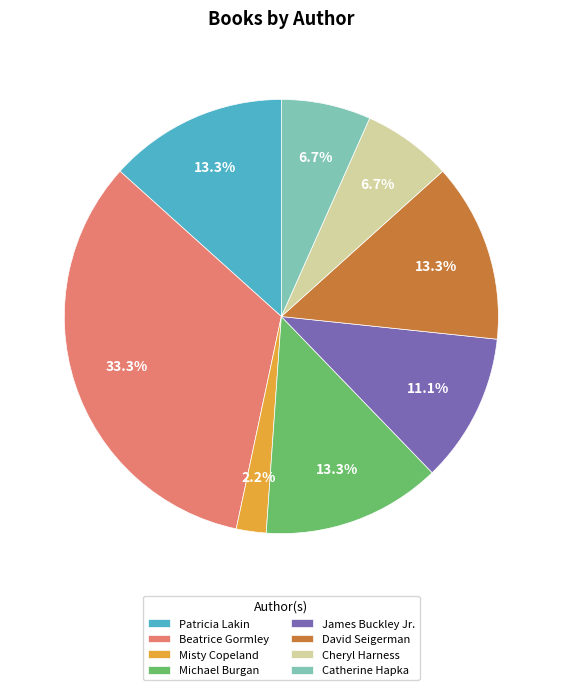

To the nearest percent, what is the average slice percentage?

12%